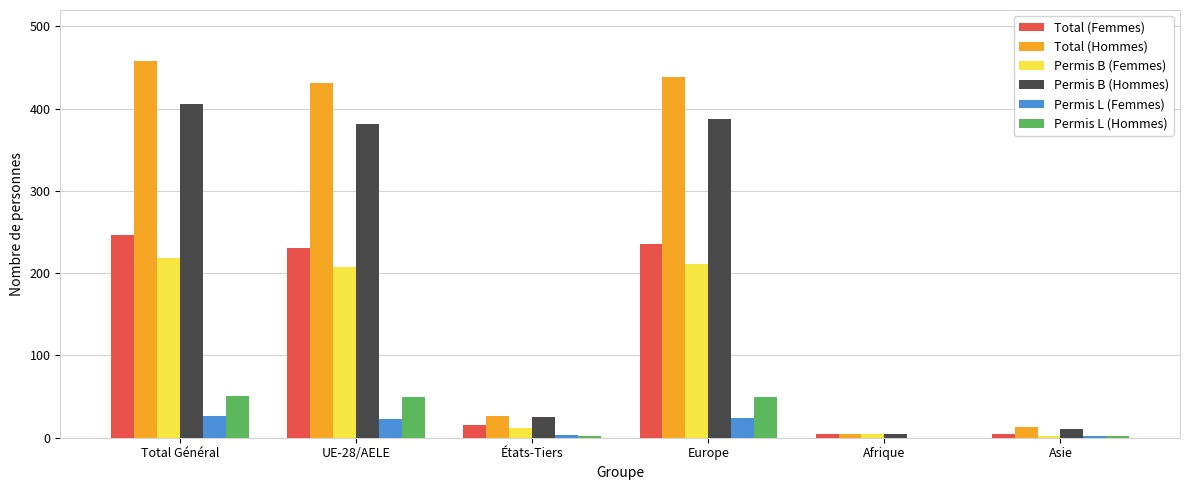

How many categories are shown in the chart?

6